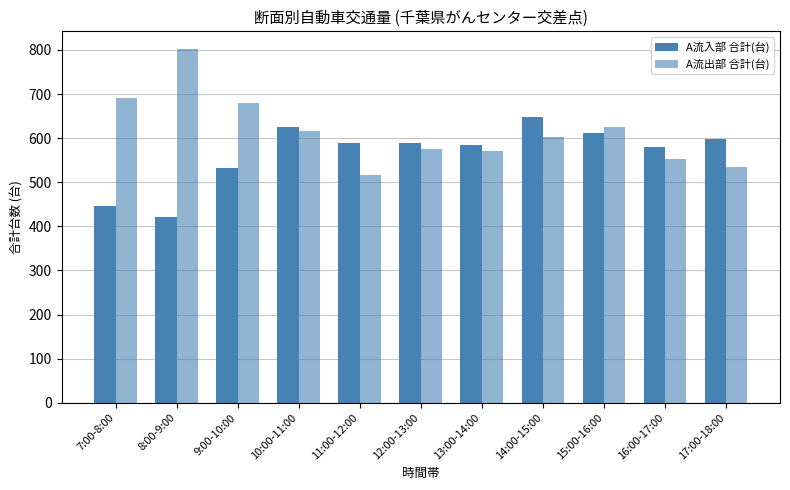

At which category is the sum across all series the highest?

14:00-15:00